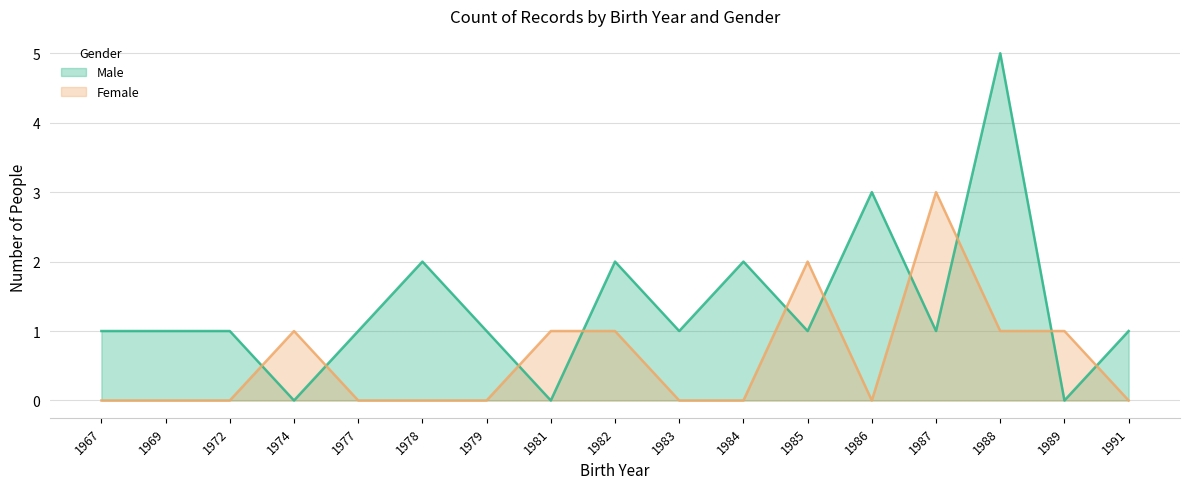

At which label does Female reach its peak?

1987